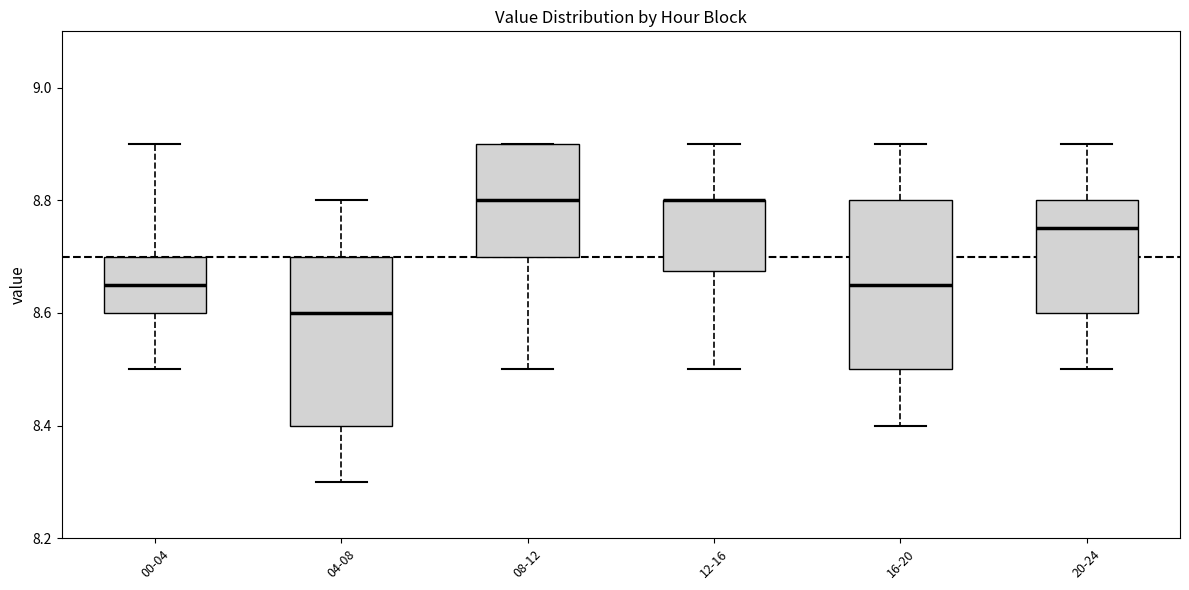

Reading left to right, transcribe this box plot: for each box, give where its median line is, the range the box spans, and where its two whiskers end, as read against the y-axis. The values are not printed on the chart, so give them approximately, as read against the axis.

00-04: median 8.66, box 8.60 to 8.70, whiskers 8.50 to 8.90
04-08: median 8.60, box 8.40 to 8.70, whiskers 8.30 to 8.80
08-12: median 8.80, box 8.70 to 8.90, whiskers 8.50 to 8.90
12-16: median 8.80 (drawn on the box's upper edge), box 8.68 to 8.80, whiskers 8.50 to 8.90
16-20: median 8.66, box 8.50 to 8.80, whiskers 8.40 to 8.90
20-24: median 8.76, box 8.60 to 8.80, whiskers 8.50 to 8.90